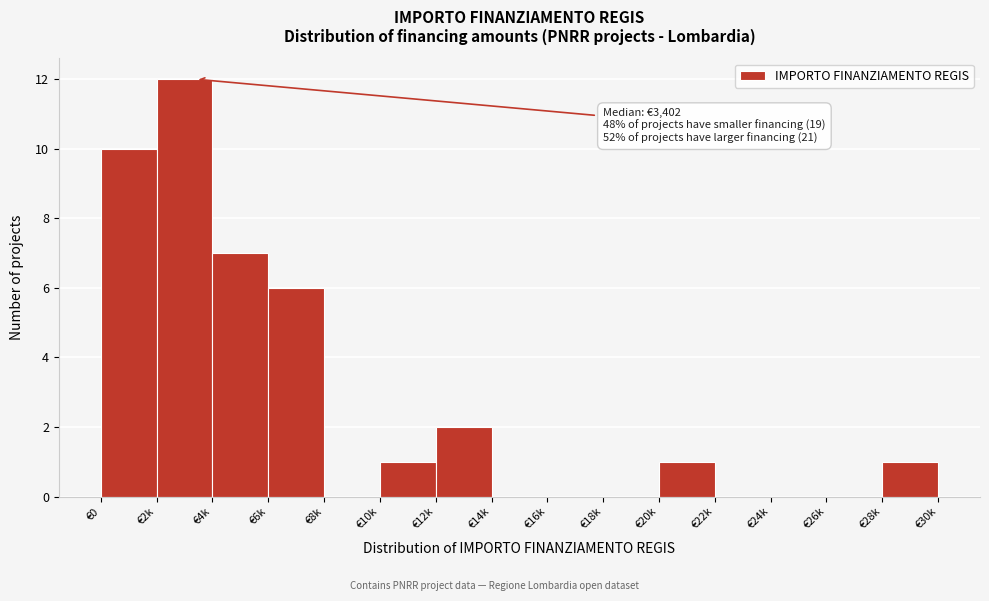

Reading left to right, what are all the values shown in this chart?

€0=10	€2k=12	€4k=7	€6k=6	€8k=0	€10k=1	€12k=2	€14k=0	€16k=0	€18k=0	€20k=1	€22k=0	€24k=0	€26k=0	€28k=1